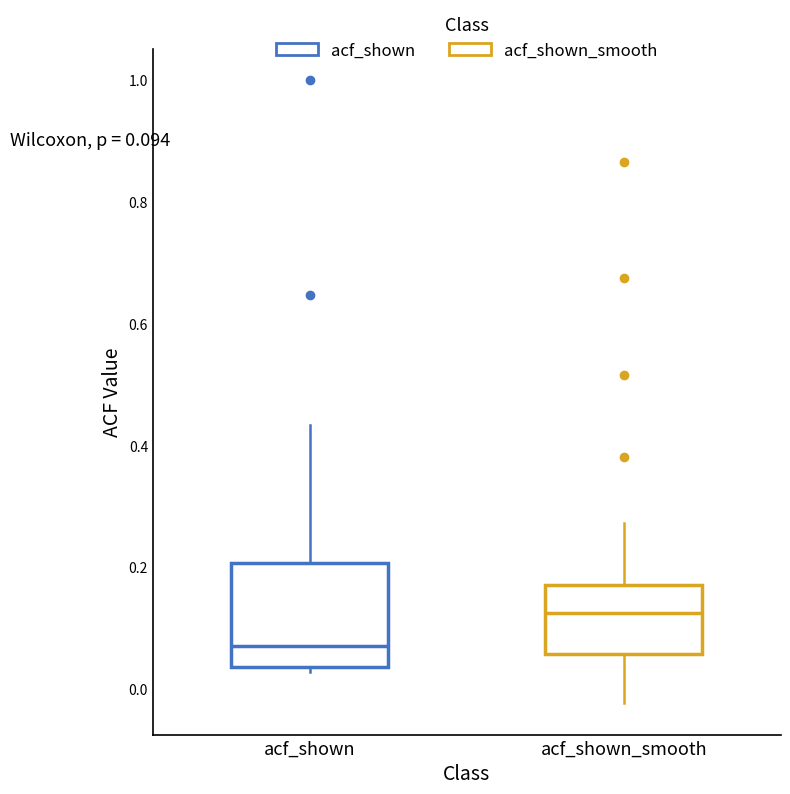

Which box has the highest median line?

acf_shown_smooth